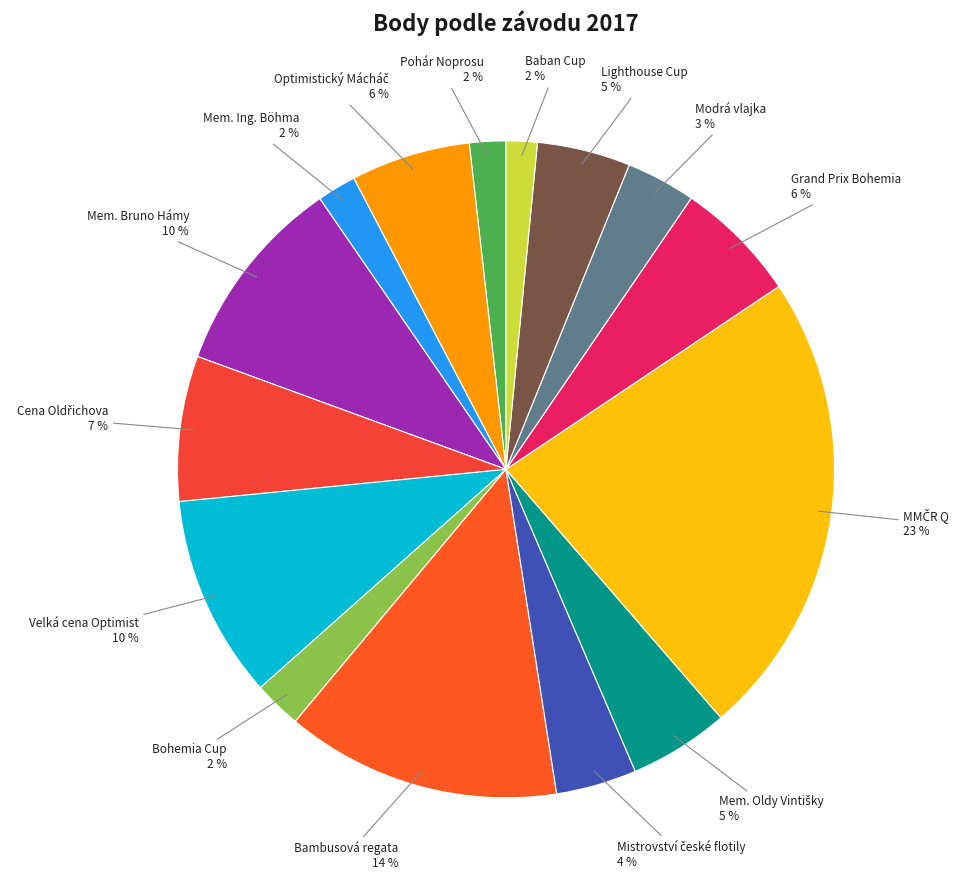

To the nearest percent, what portion does Mem. Bruno Hámy represent?

10%